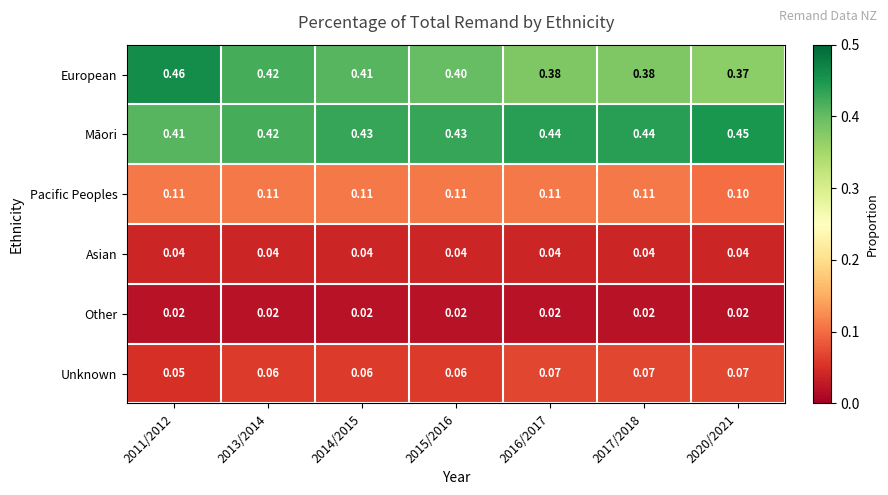

Which series changed the most between 2011/2012 and 2016/2017?

European